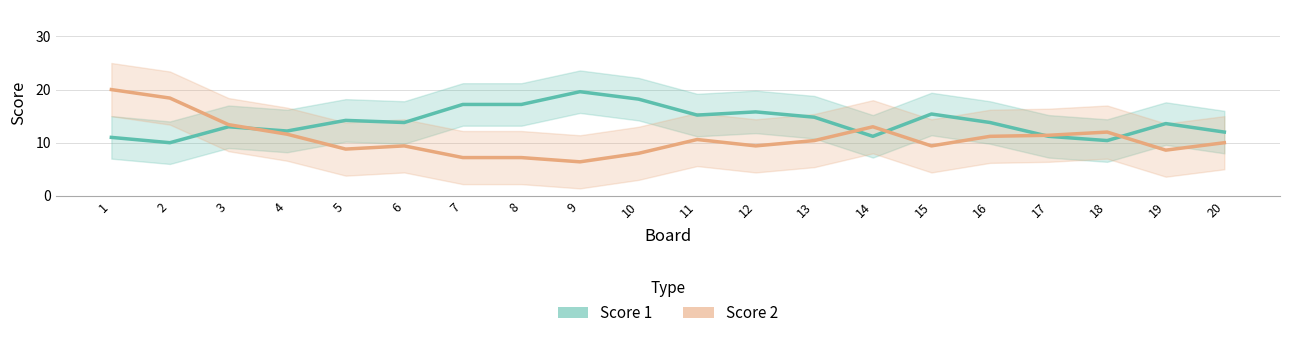

Rank the categories by Score 2 value from highest to lowest.

1, 2, 3, 14, 18, 4, 17, 16, 11, 13, 20, 12, 6, 15, 5, 19, 10, 7, 8, 9